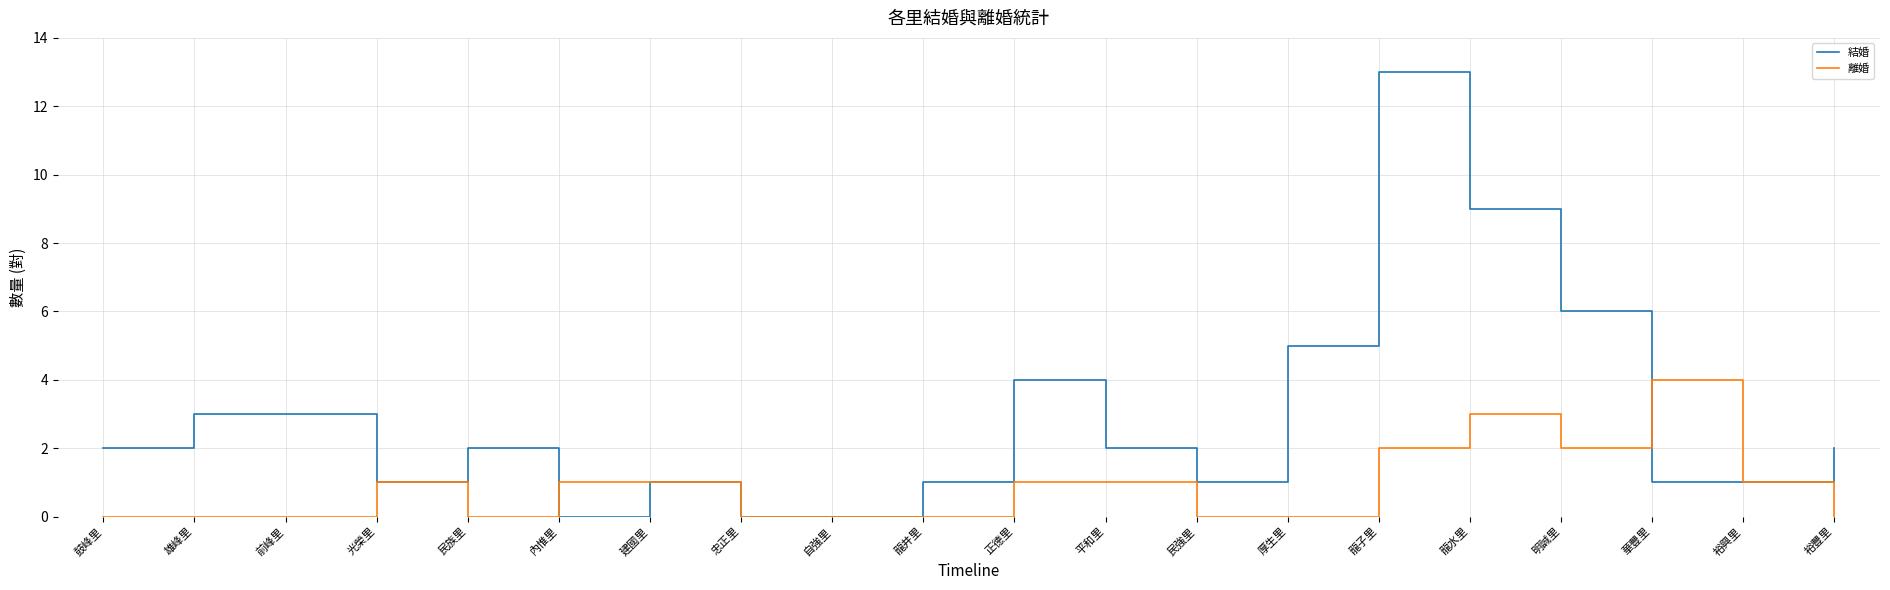

Does the chart have visible grid lines?

Yes